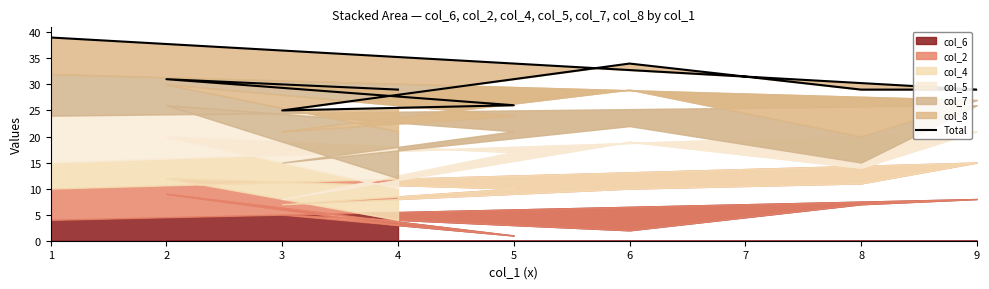

True or false: there are more than 1 points higher than both neighbors.

True